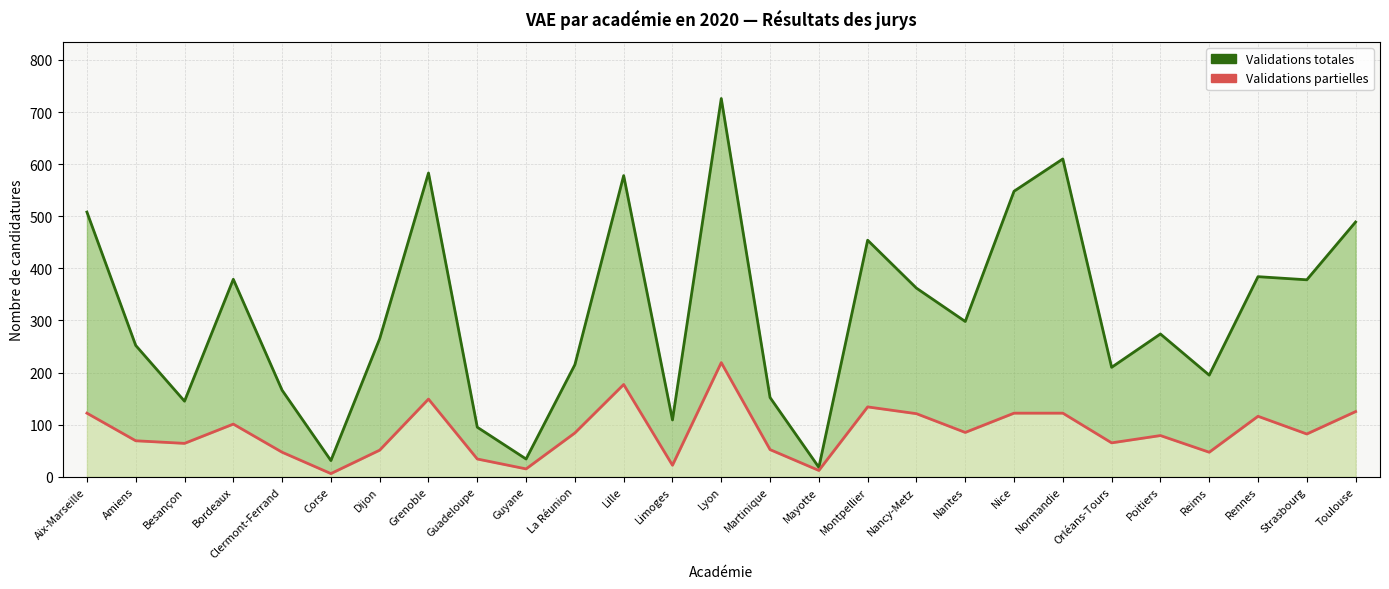

True or false: Validations totales (ligne) has a value of 70 at Besançon.

False